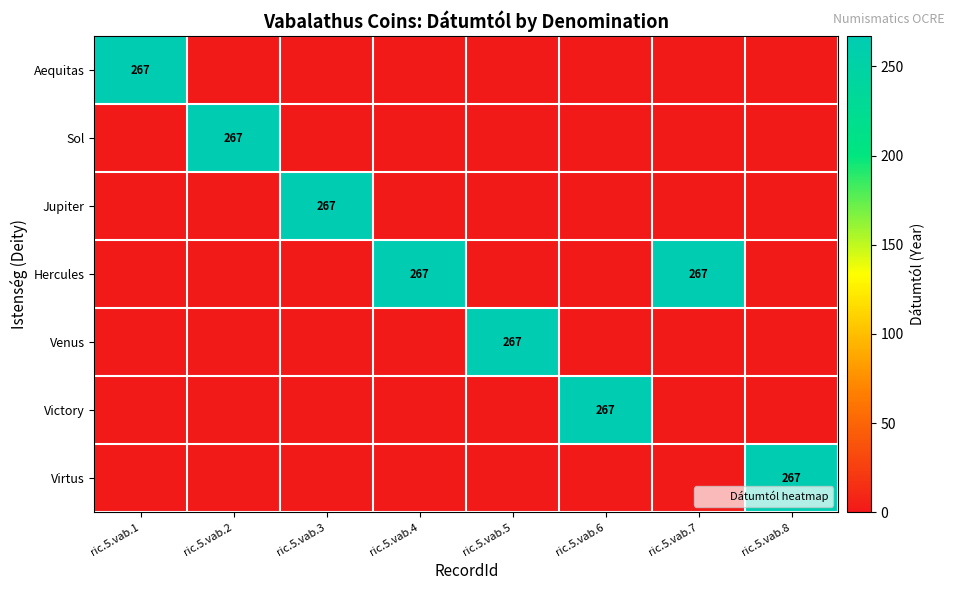

Between ric.5.vab.1 and ric.5.vab.4, which series saw the biggest shift?

Aequitas